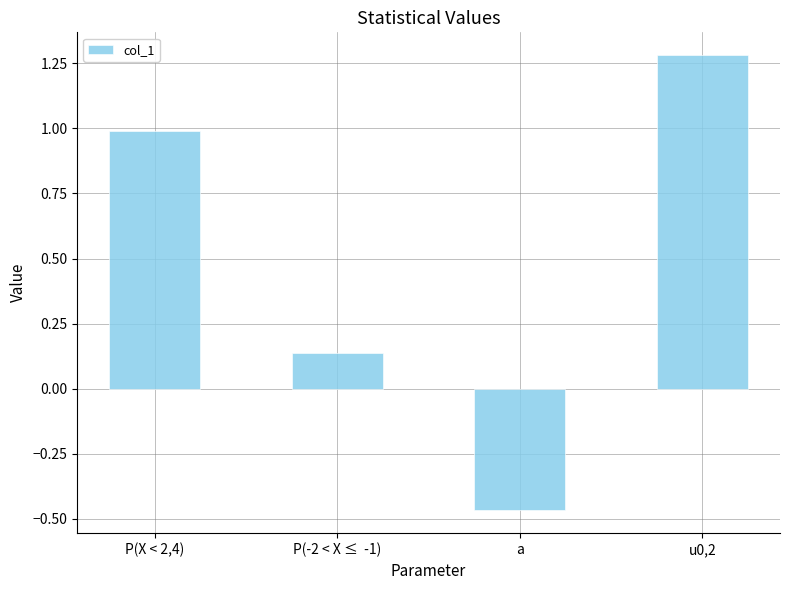

How many values are below 0?

1